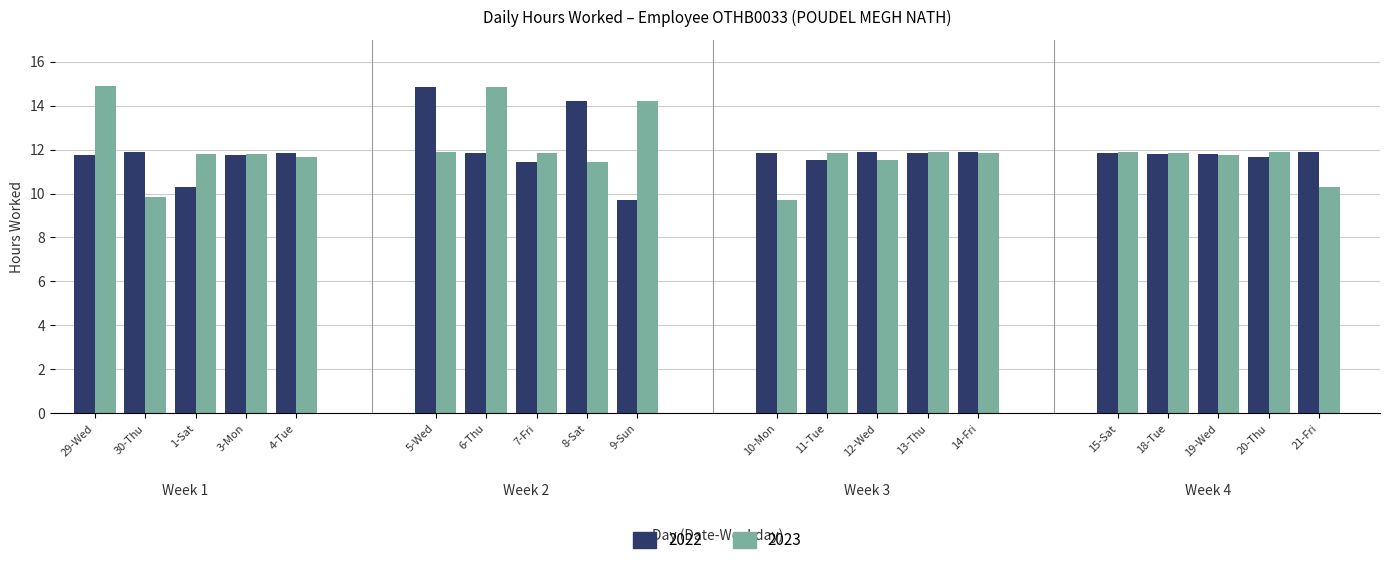

At 6-Thu, list the series in order from smallest to largest.

2022, 2023